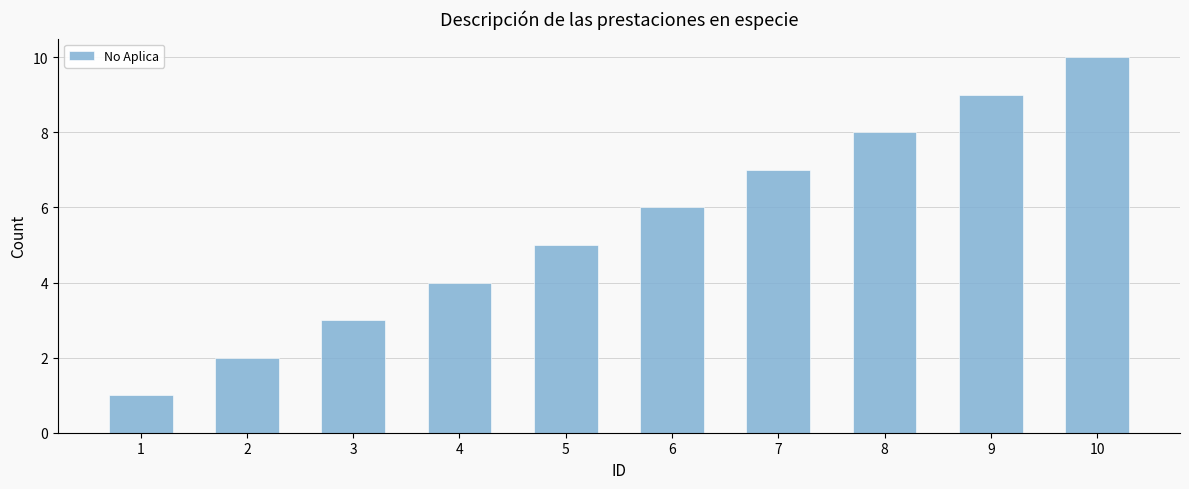

The value at 3 is 3. True or false?

True